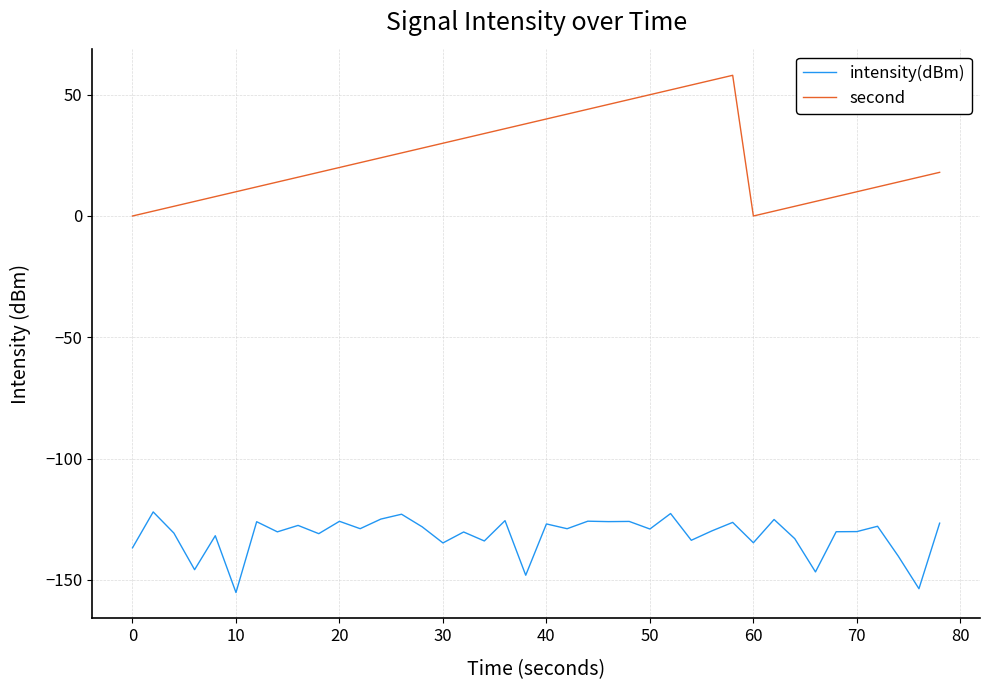

What is the difference between the maximum and minimum values in the second series?

58.0